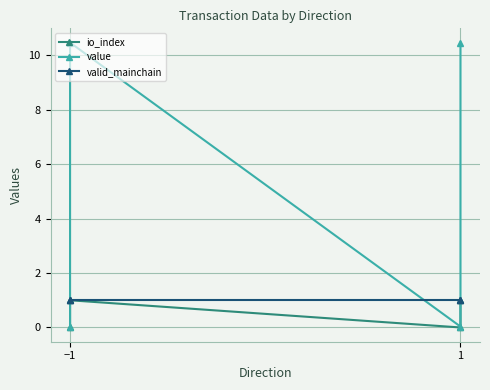

How many intersections are there between value and valid_mainchain?

3